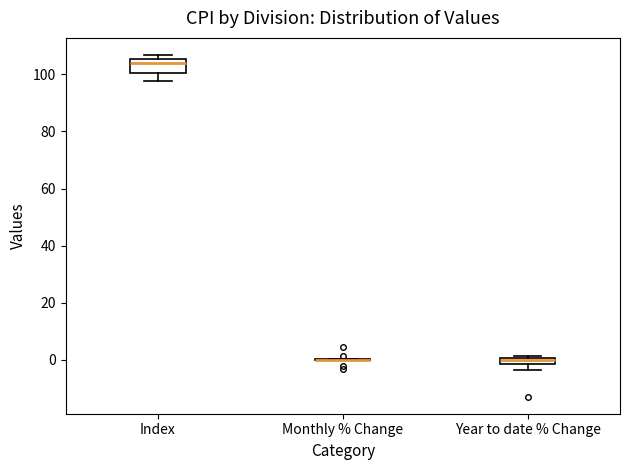

Comparing the boxes themselves (not the whiskers), which one is the tallest?

Index